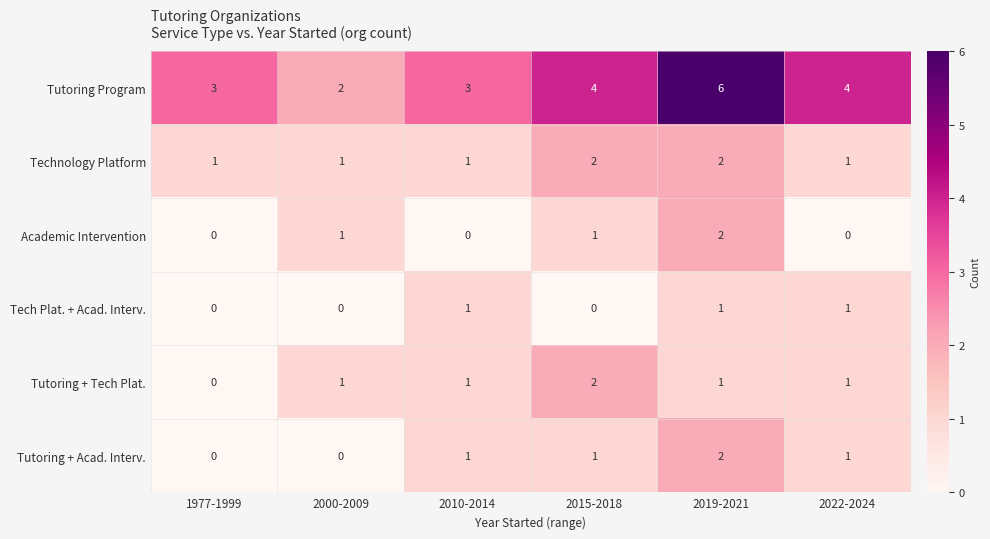

What is the sum of the Tutoring Program values at 2022-2024 and 2010-2014?

7